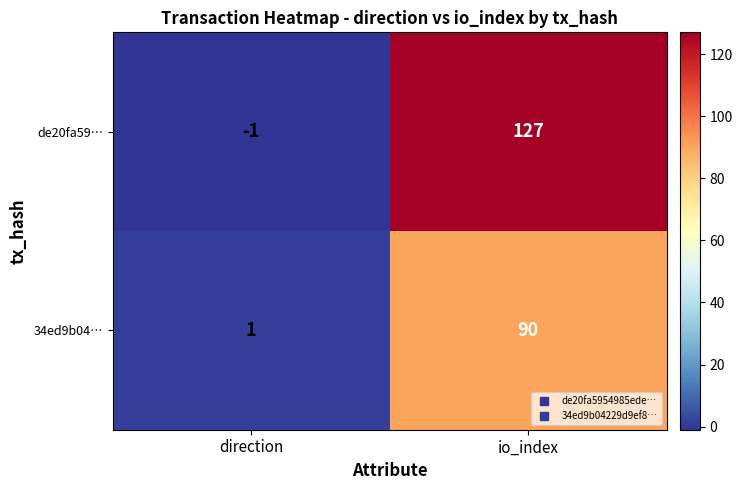

What is the sum of all de20fa59… values?

126